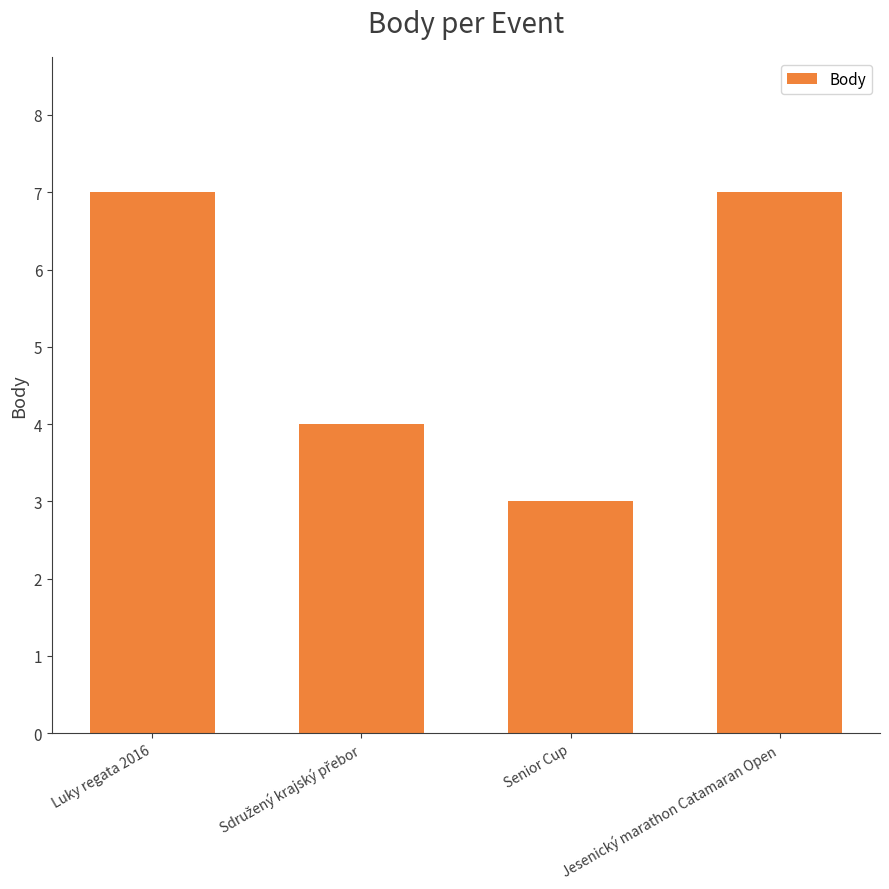

Count the number of data series in this chart.

1